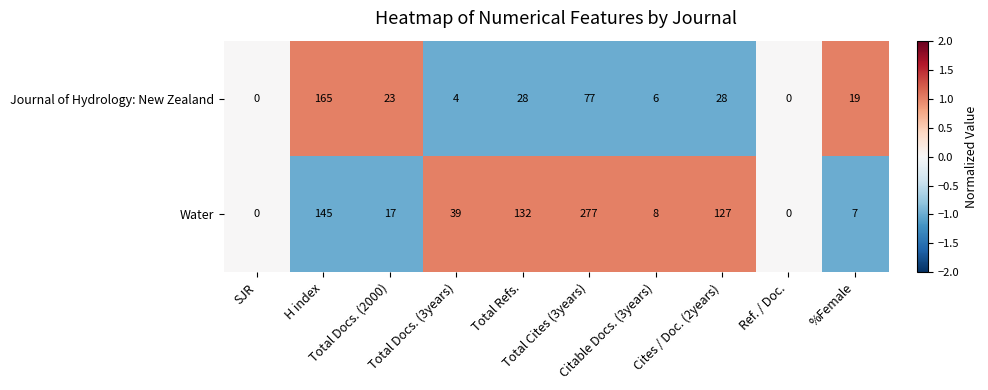

What is the greatest value displayed?

277